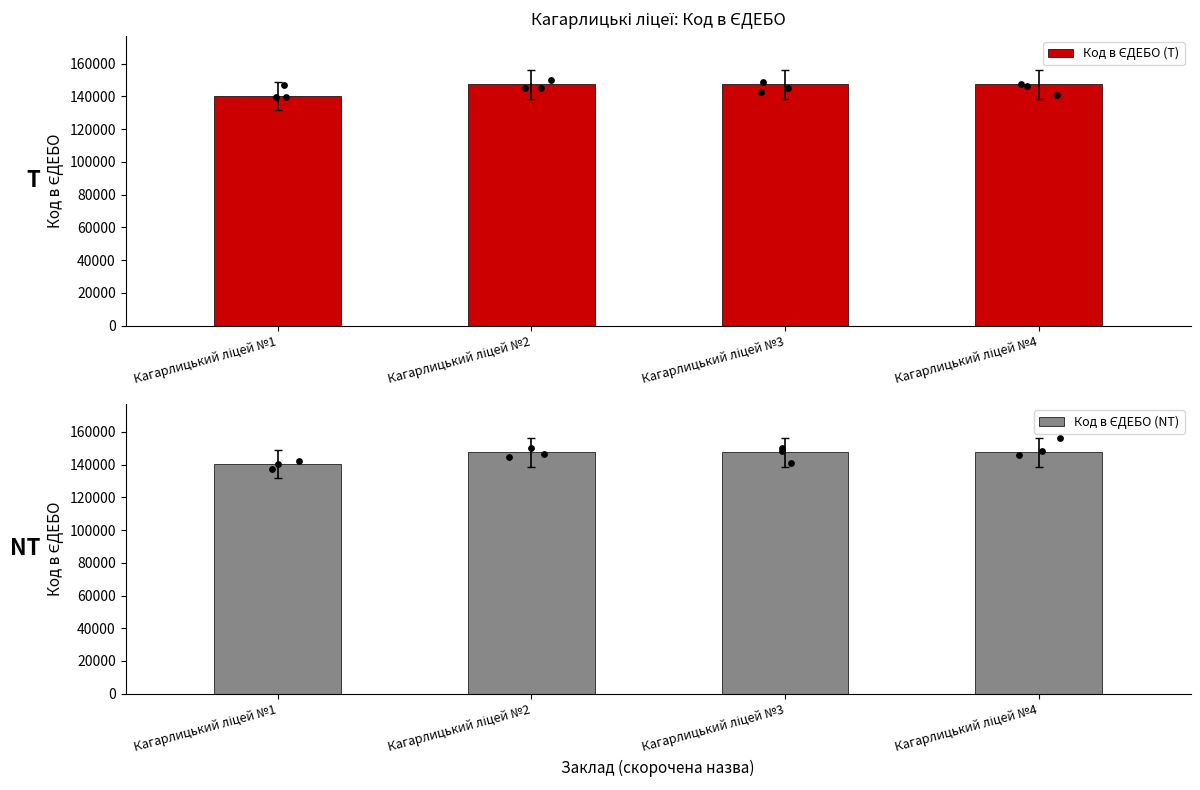

What are all the series names shown in the legend?

Код в ЄДЕБО (T), Код в ЄДЕБО (NT)